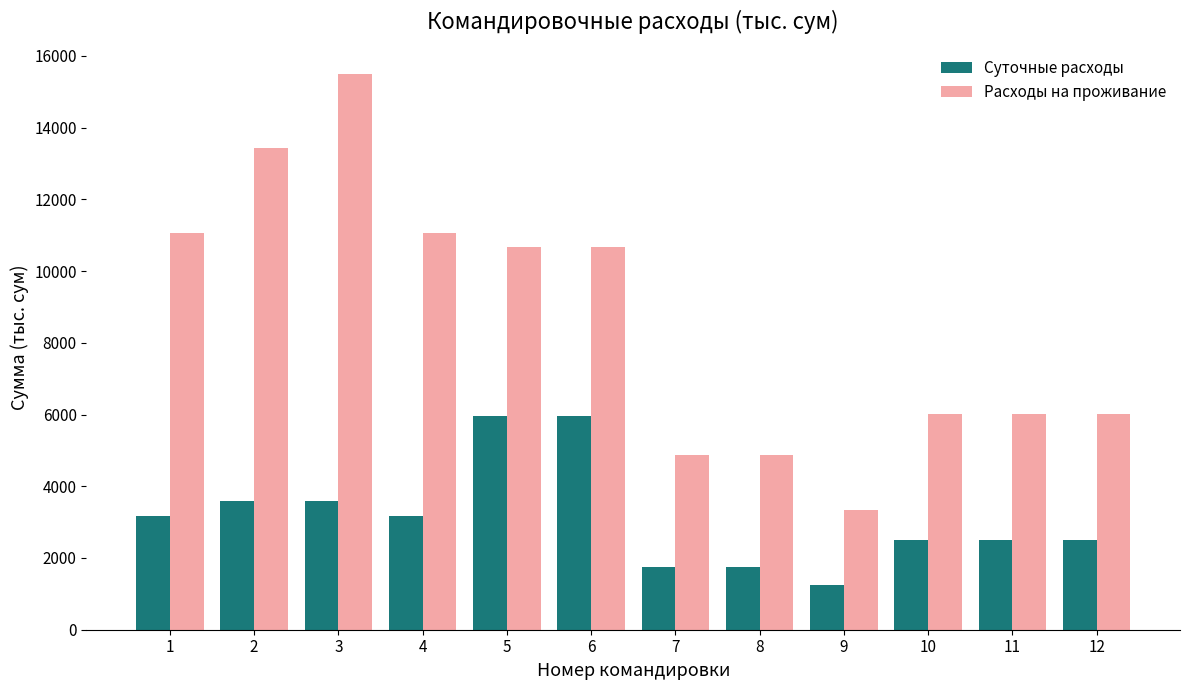

What are all the series names shown in the legend?

Суточные расходы, Расходы на проживание